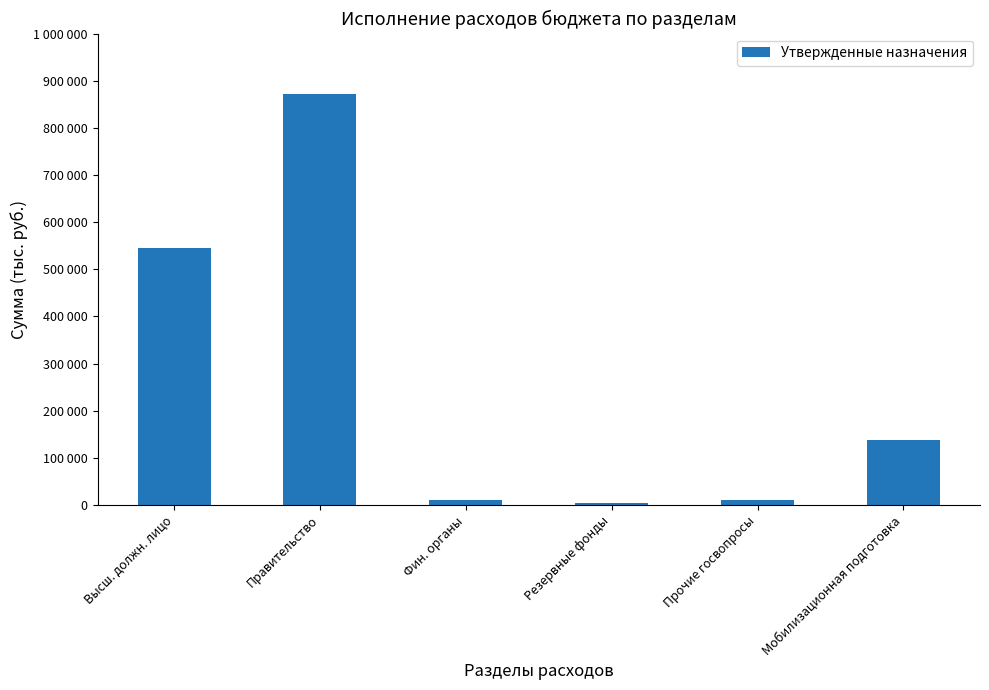

Which label corresponds to the largest value in the chart?

Правительство